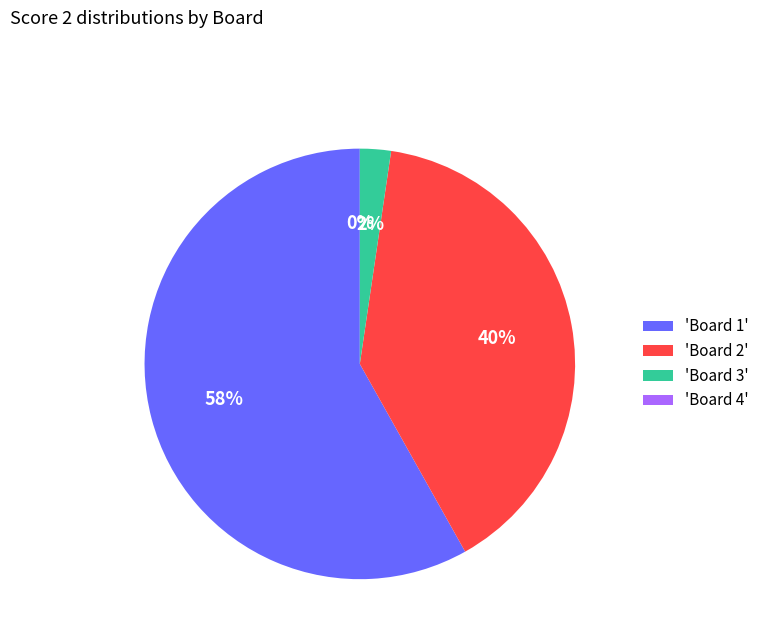

What is the smallest slice in the pie chart?

Board 4